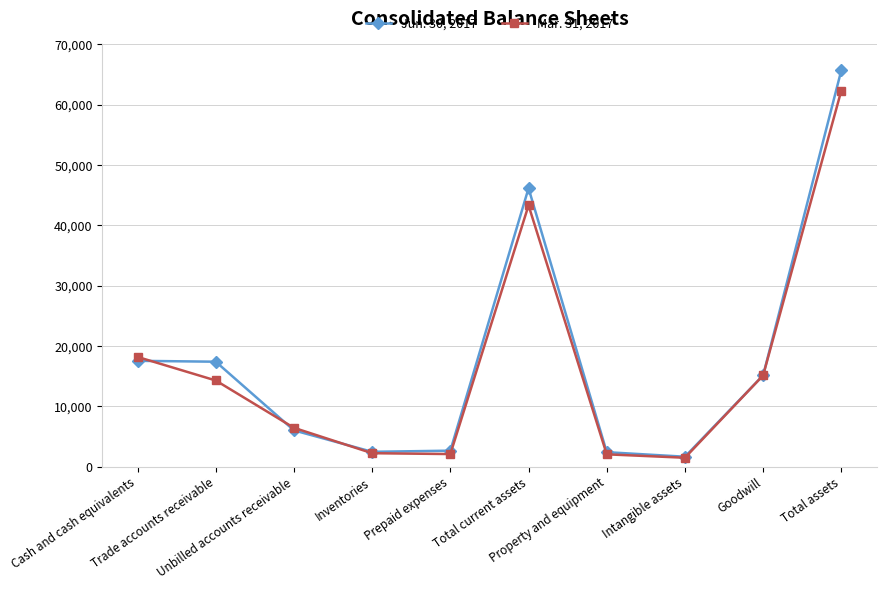

What is the greatest value displayed?

65708